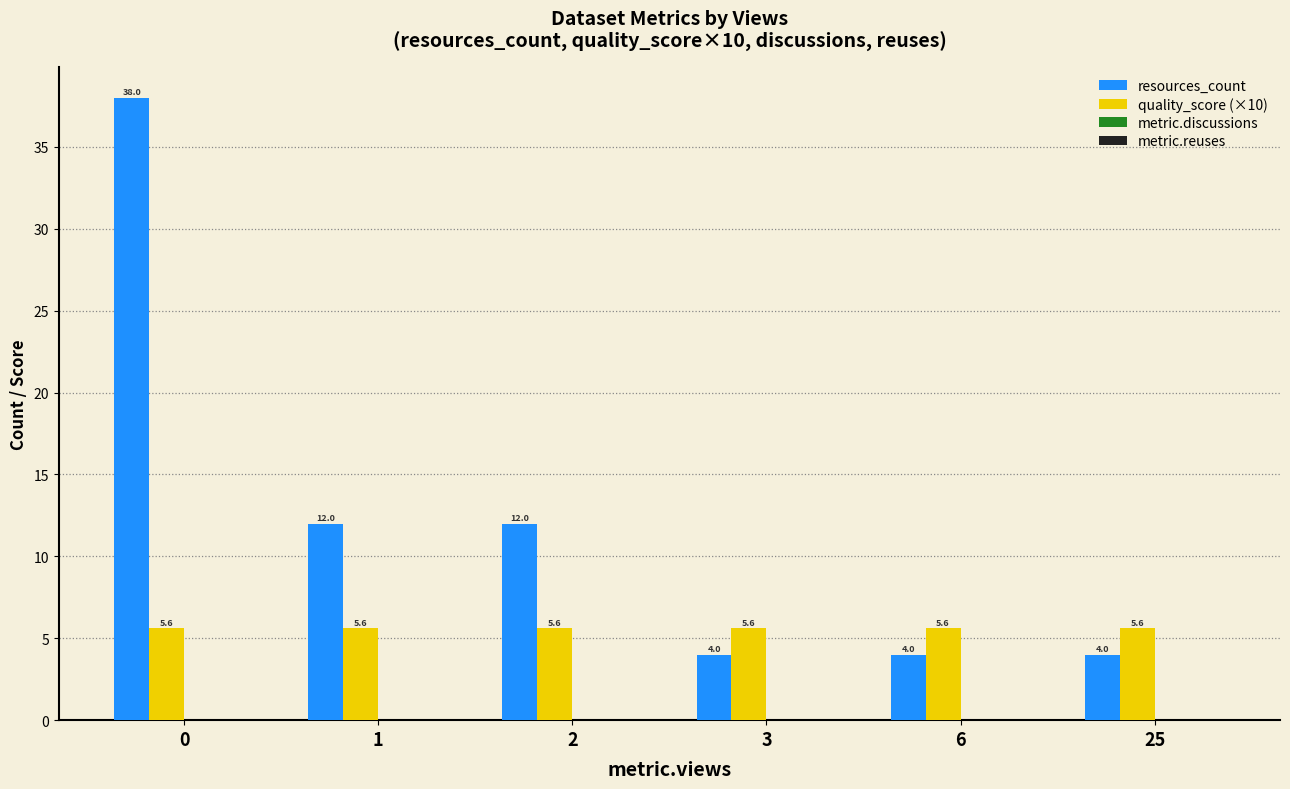

What is the total value across all series at 6?

9.6